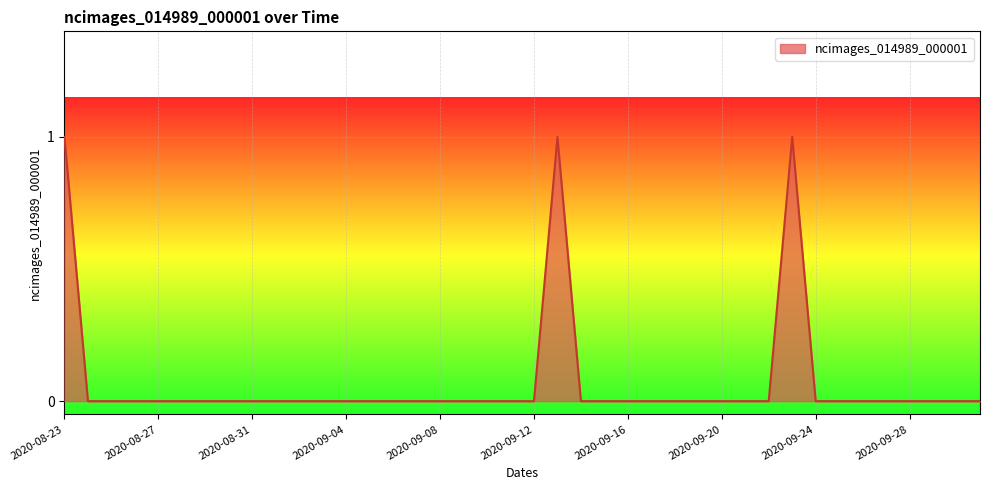

Reading right to left, extract all data points from this chart.

0	0	0	0	0	0	0	0	1	0	0	0	0	0	0	0	0	0	1	0	0	0	0	0	0	0	0	0	0	0	0	0	0	0	0	0	0	0	0	1